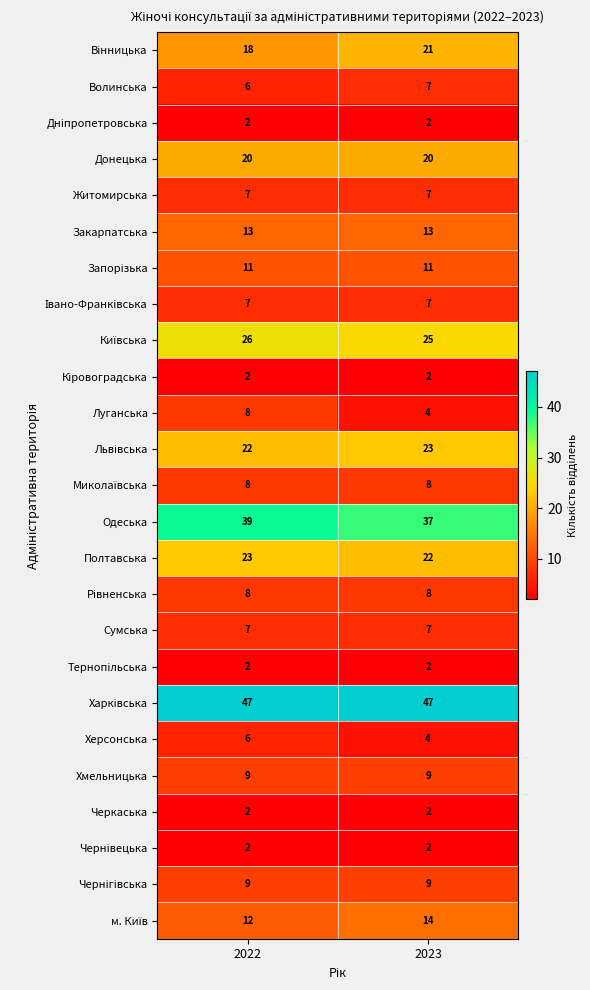

The Полтавська series shows 35 at 2022. True or false?

False